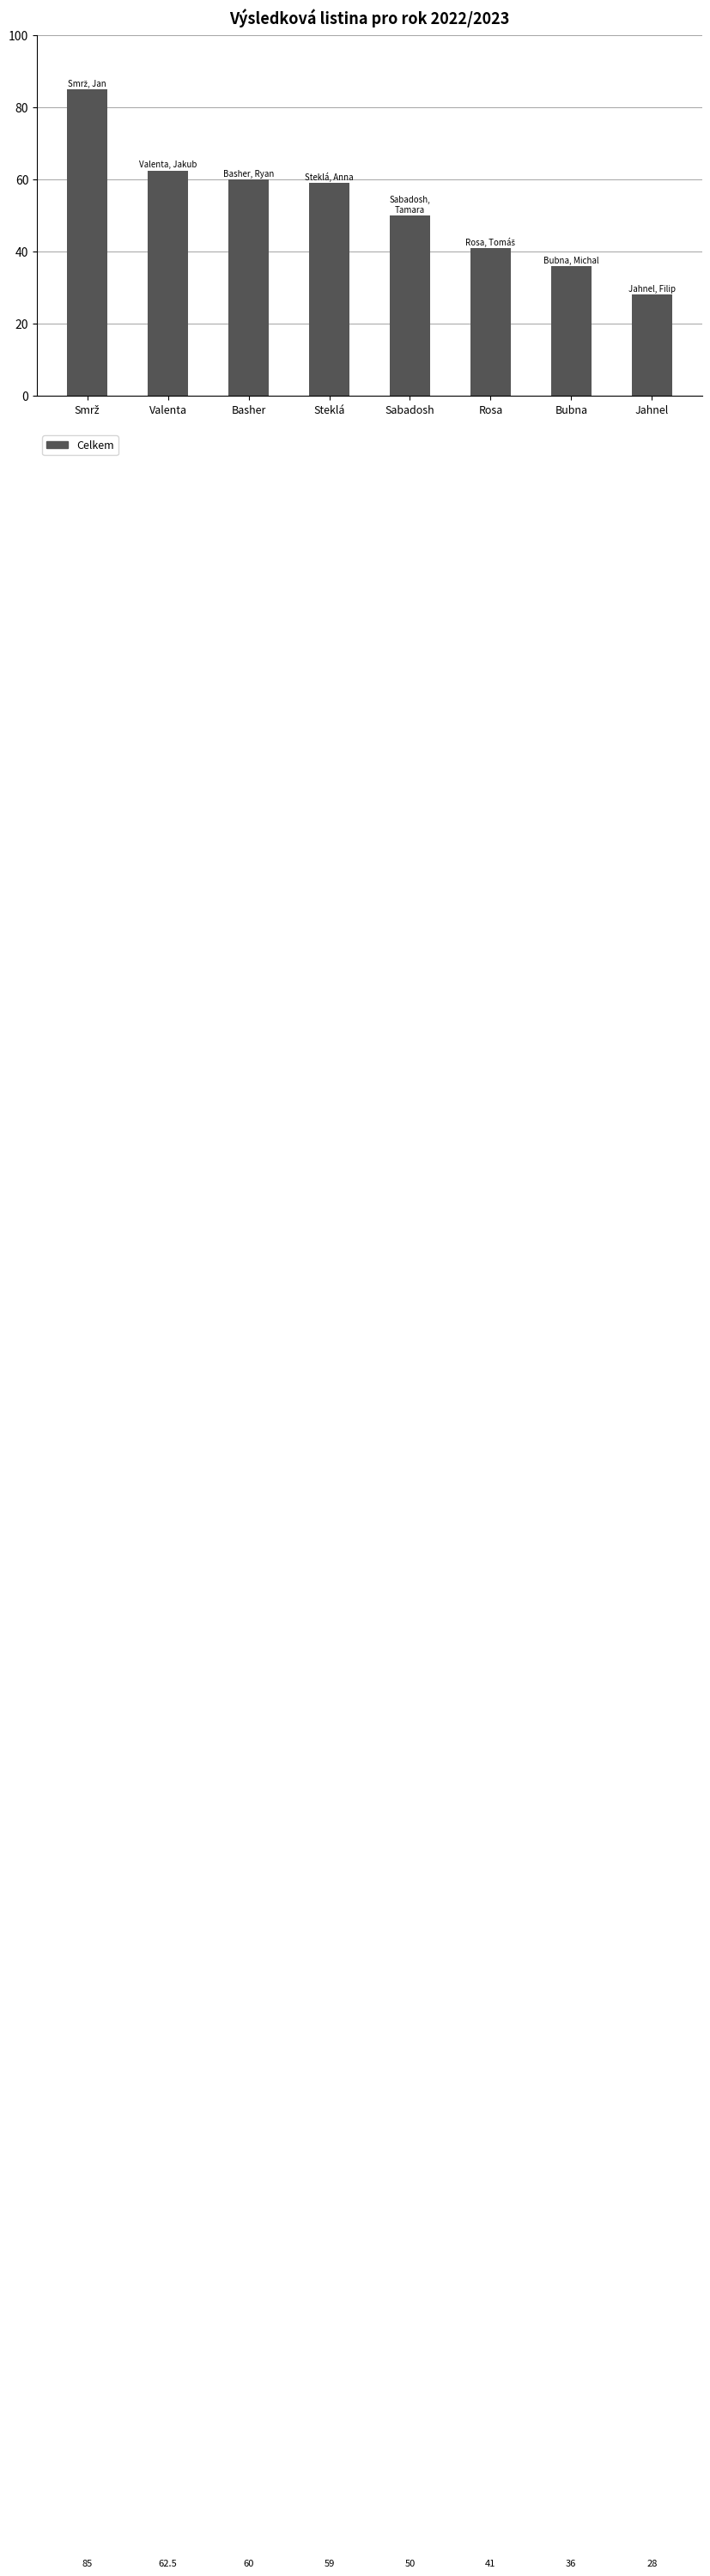

What is the smallest value displayed?

28.0